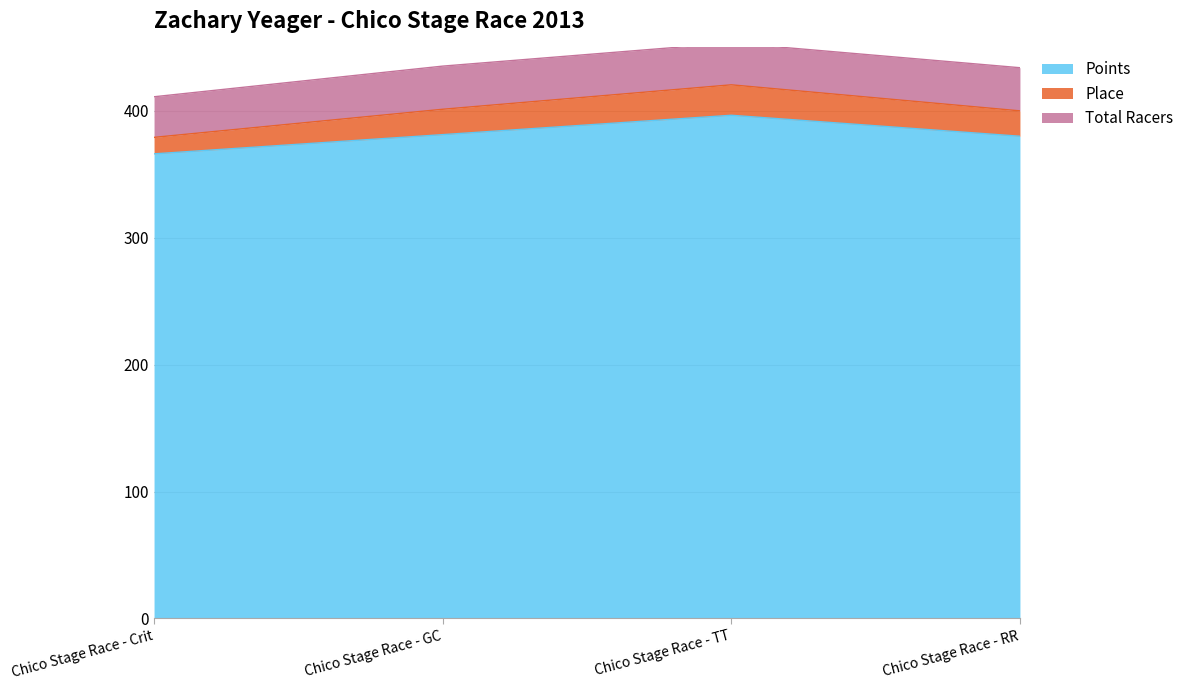

Which label corresponds to the smallest value in the chart?

Chico Stage Race - Crit